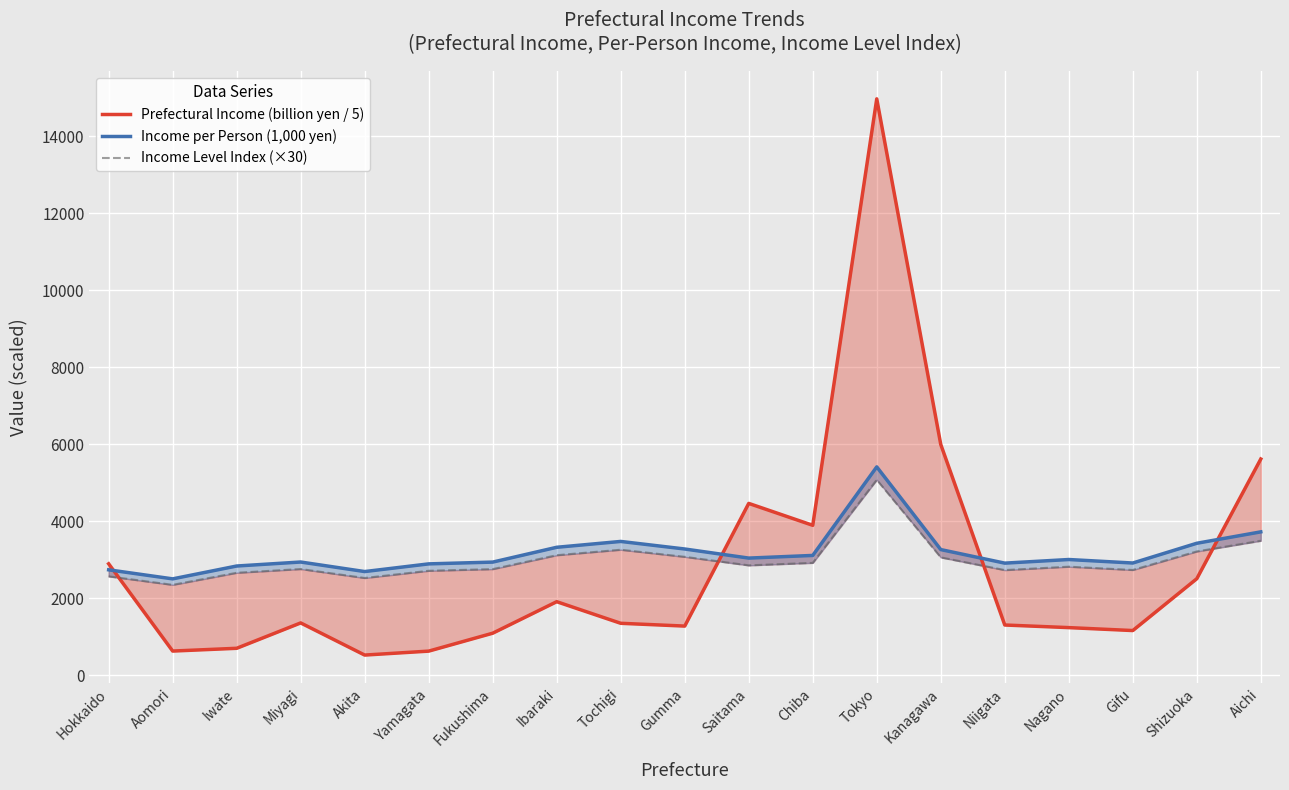

True or false: Income Level Index (×30) and Prefectural Income (billion yen / 5) cross at least once.

True